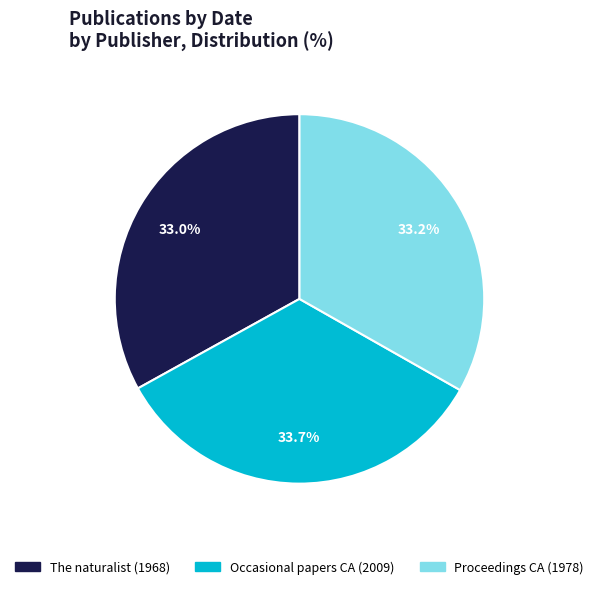

Is there any slice that represents more than half of the pie?

No